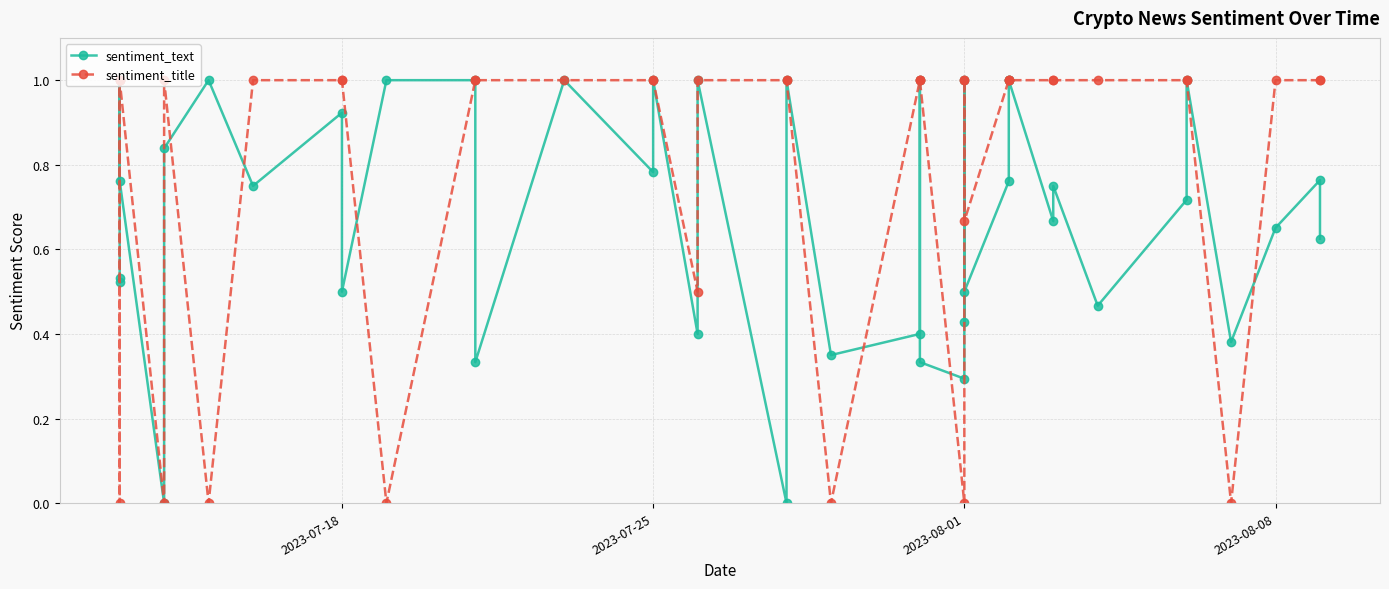

How many values in sentiment_text are above zero?

38